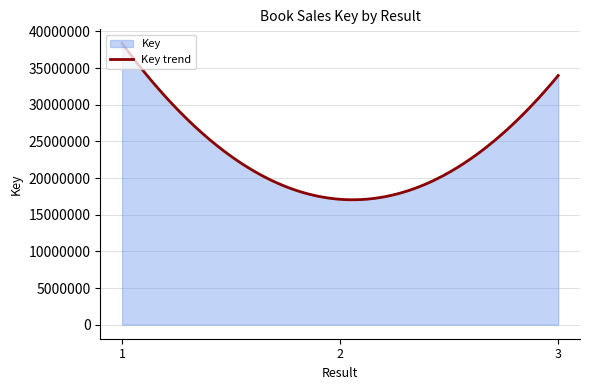

List the labels in order of value, largest first.

1, 3, 2